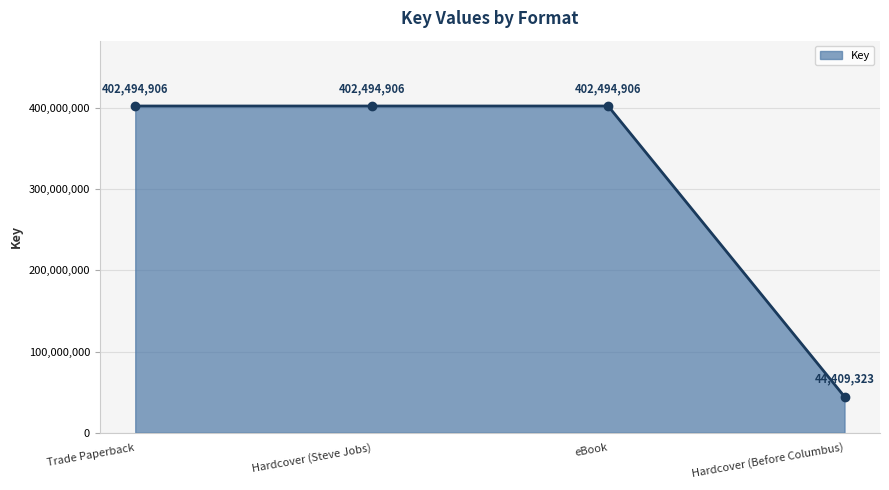

What is the label of the 4th point from the left?

Hardcover (Before Columbus)